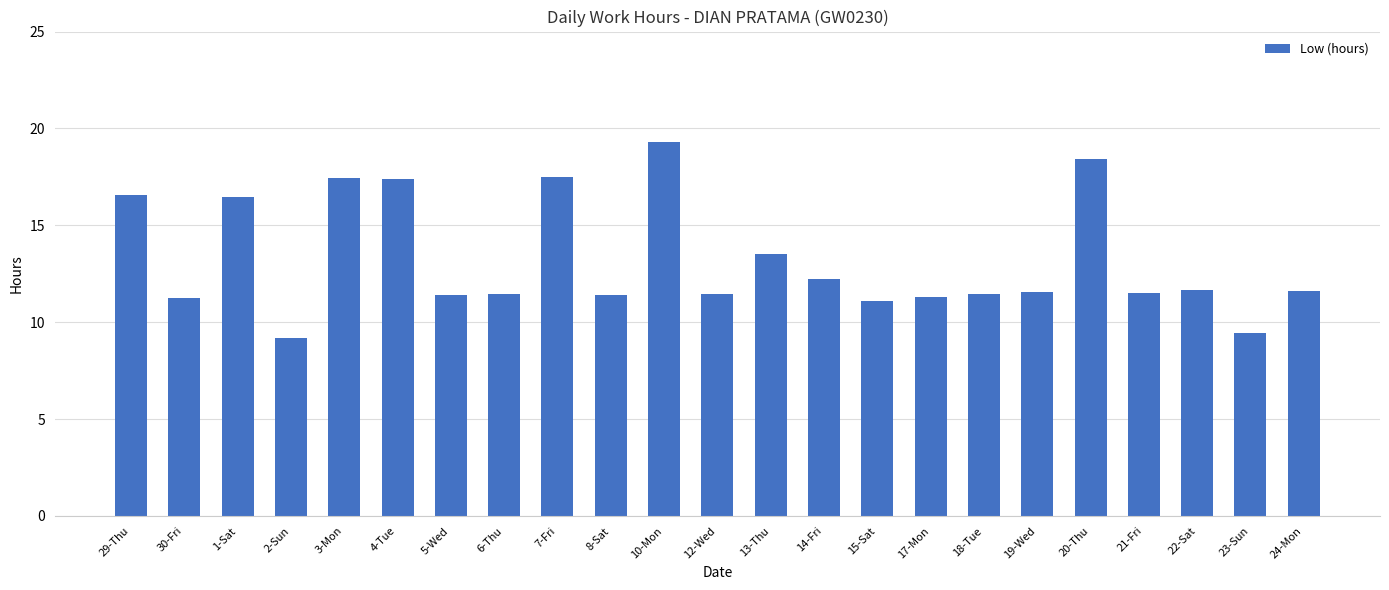

The value at 15-Sat is 5.4. True or false?

False